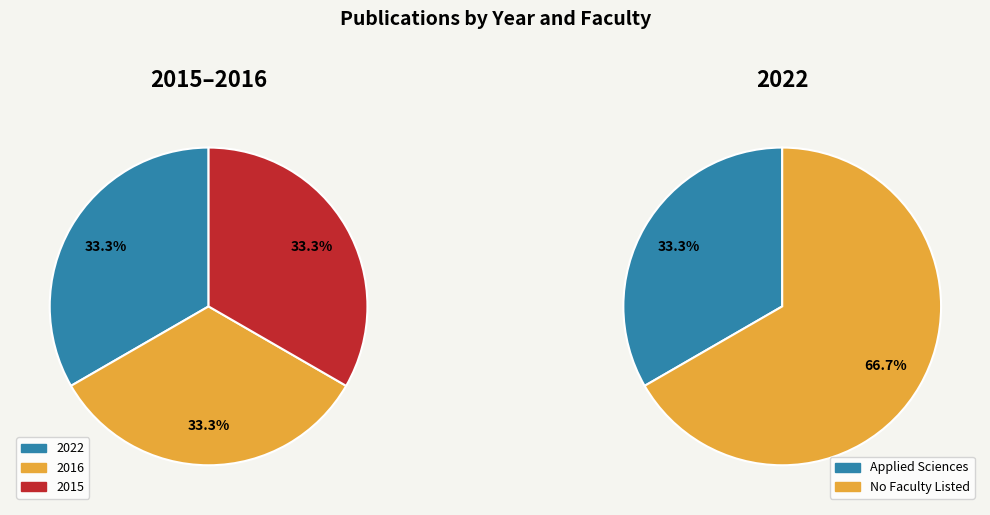

What is the total percentage of 2015 and 2022?

66.7%